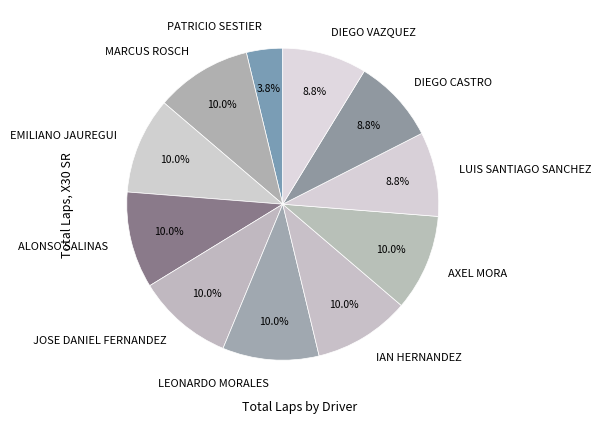

To the nearest percent, what portion does JOSE DANIEL FERNANDEZ represent?

10%